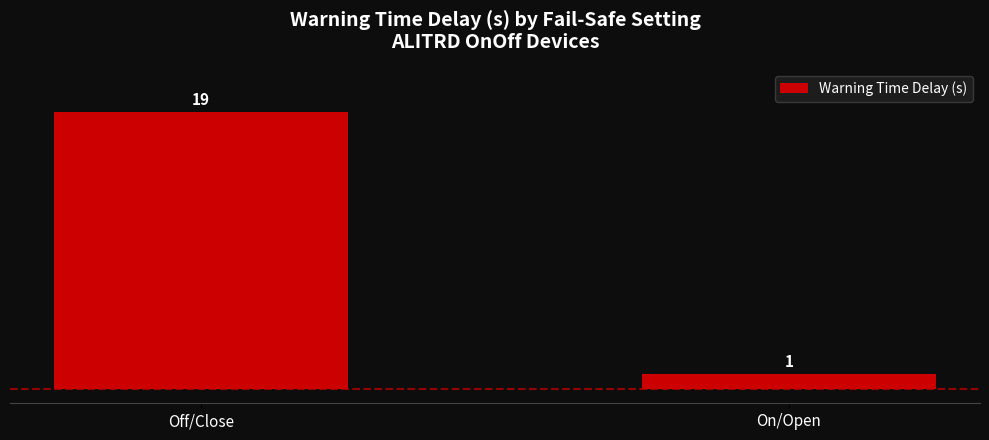

What is the difference between the values at On/Open and Off/Close?

18